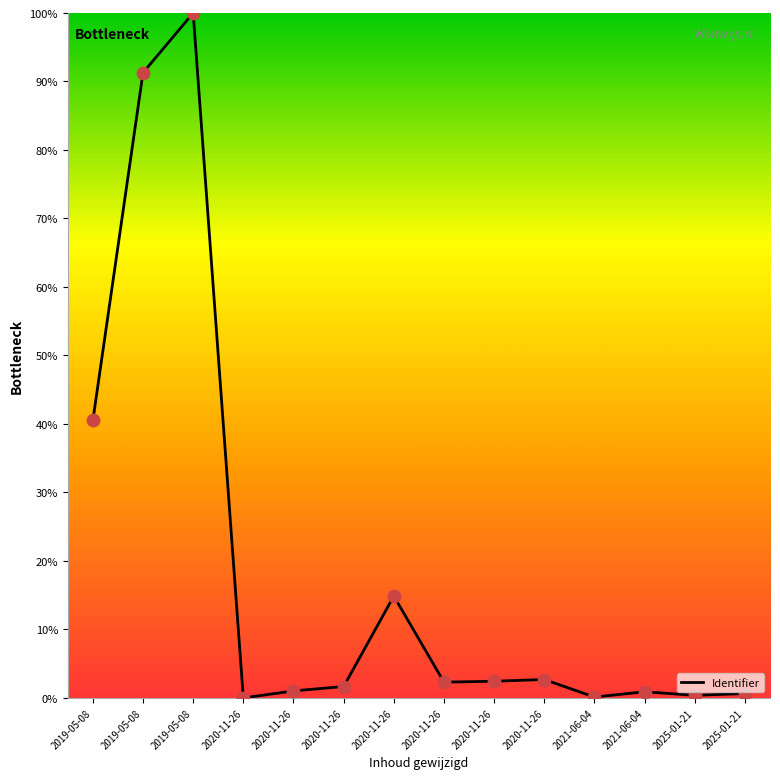

What is the change in value from 2020-11-26 to 2020-11-26?

+0.6